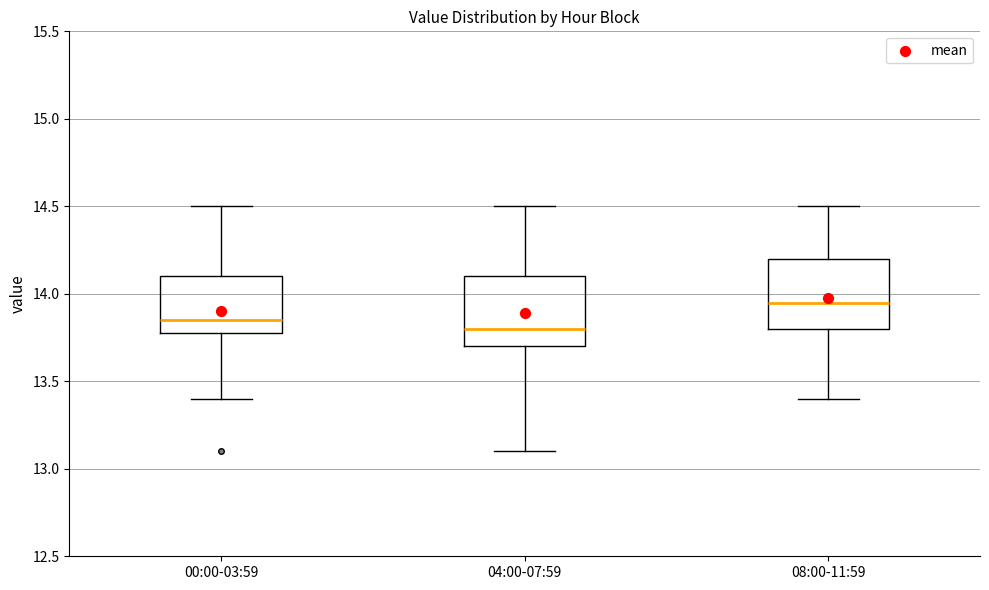

Which box has the lowest median line?

04:00-07:59